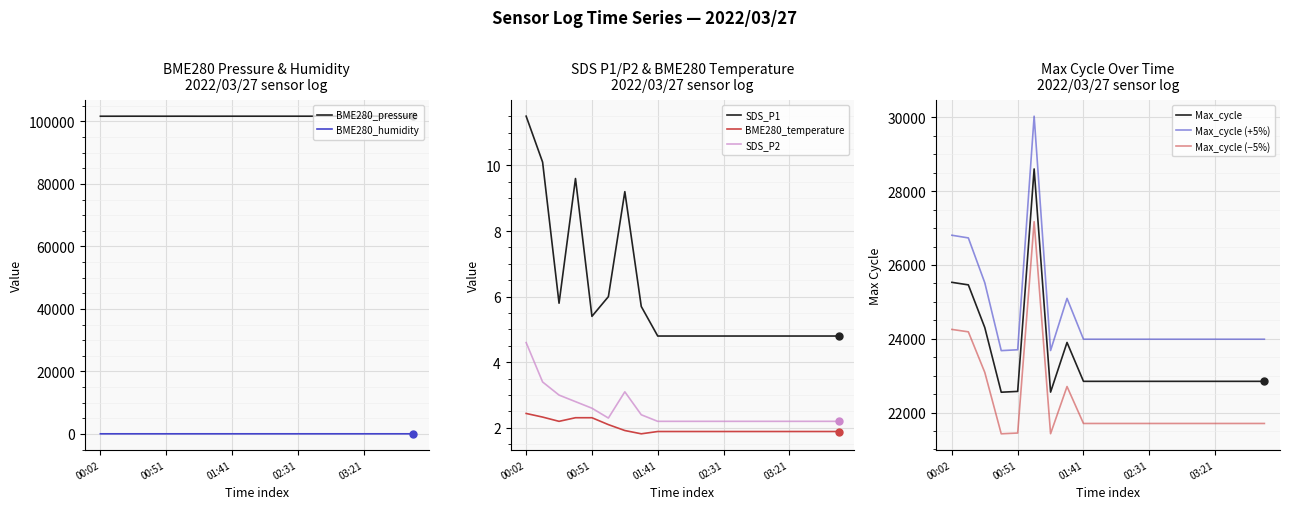

At which category is the sum across all series the highest?

01:03